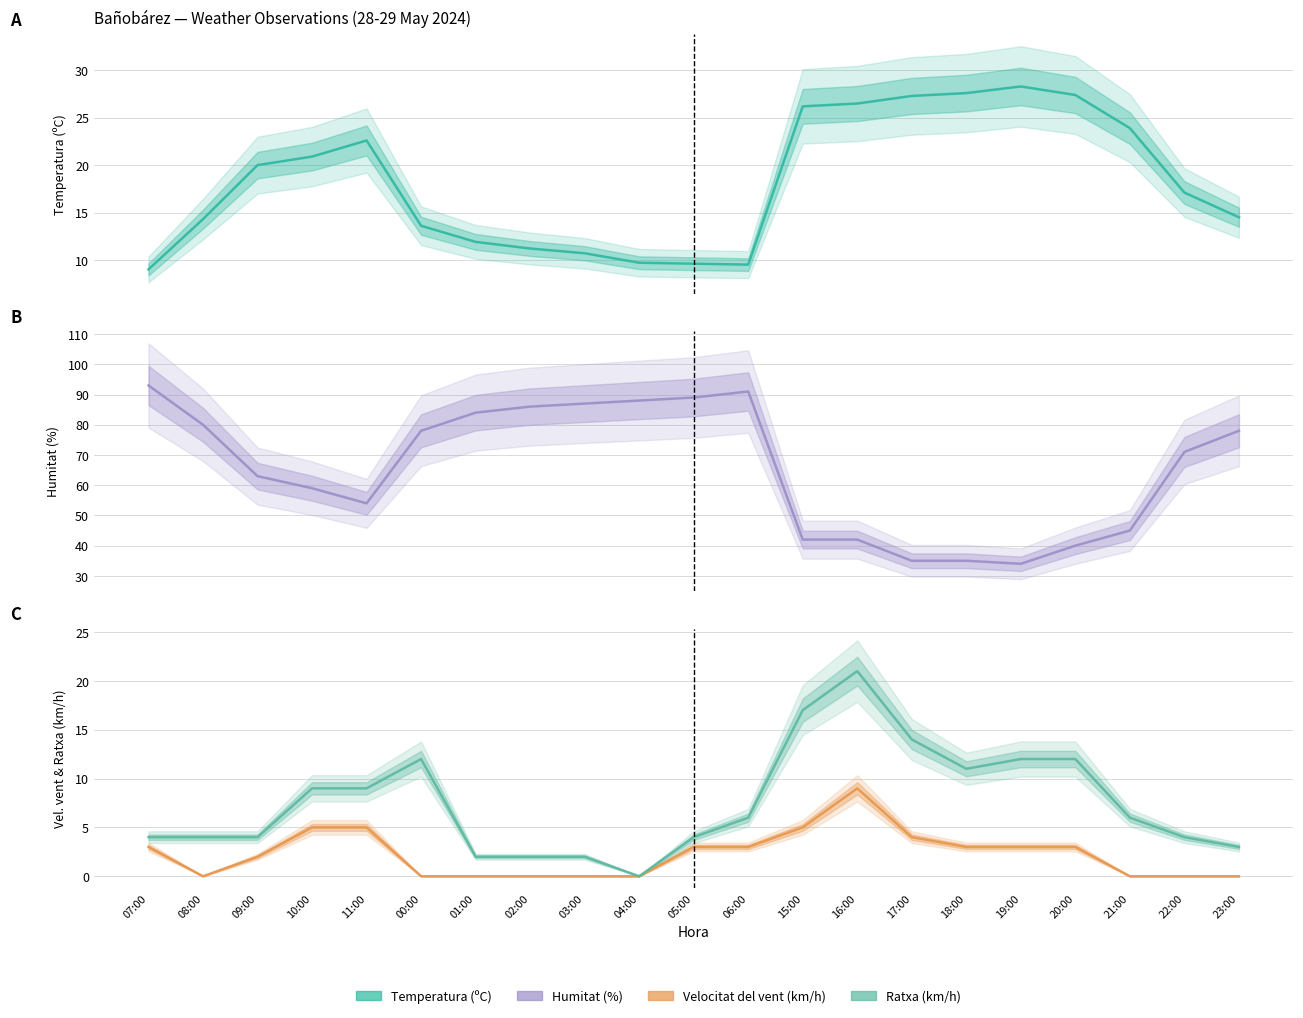

What is the difference between the maximum and minimum values in the Ratxa (km/h) series?

21.0